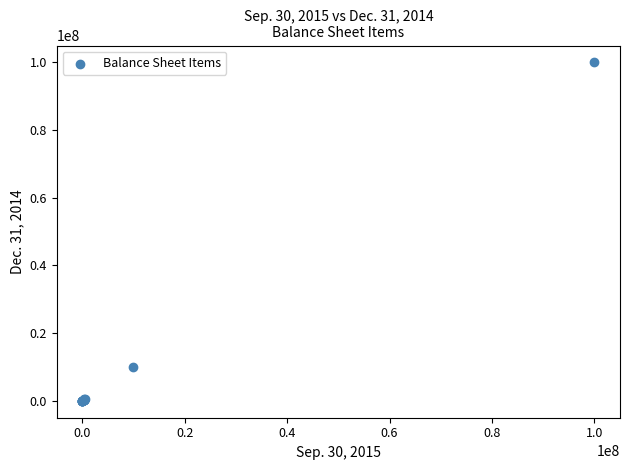

What Y value in the scatter plot is closest to 50000000?

10000000.0